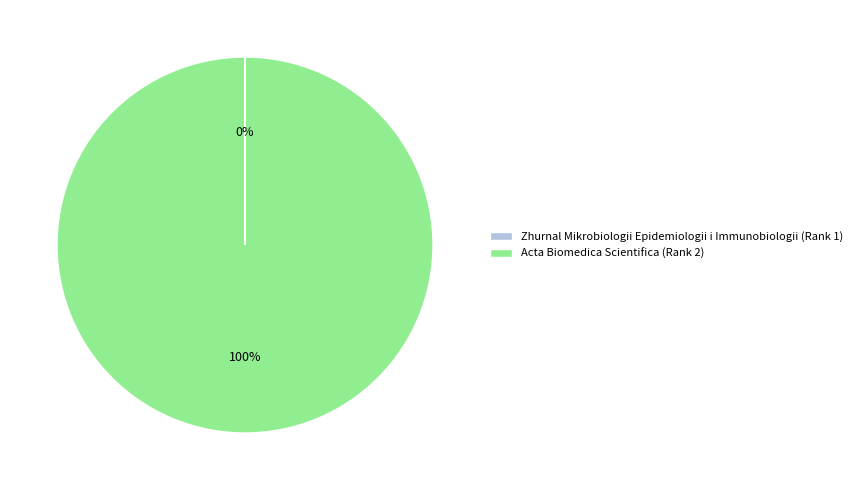

To the nearest percent, what portion does Acta Biomedica Scientifica (Rank 2) represent?

100%